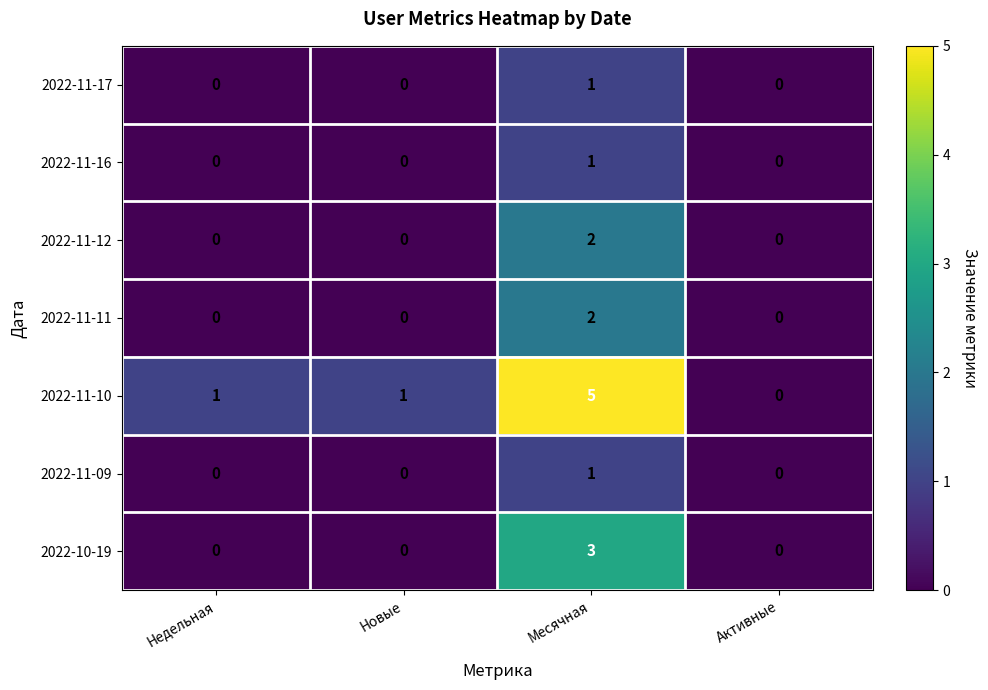

Which category has the highest value in the 2022-10-19 series?

Месячная